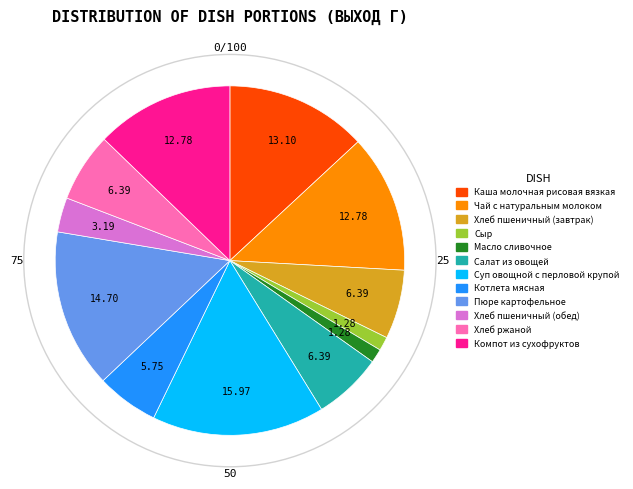

Is Суп овощной с перловой крупой the majority of the pie?

No